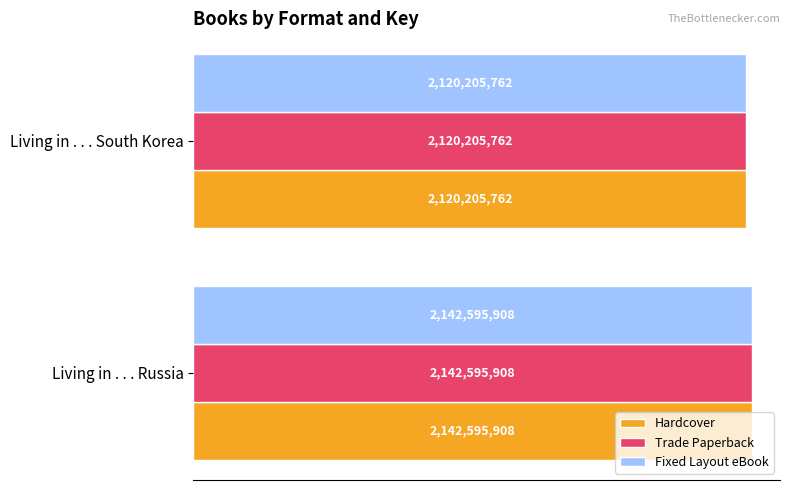

Reading left to right, extract all data points from this chart.

Hardcover: 0.00=2142595908	0.25=2120205762
Trade Paperback: 0.00=2142595908	0.25=2120205762
Fixed Layout eBook: 0.00=2142595908	0.25=2120205762